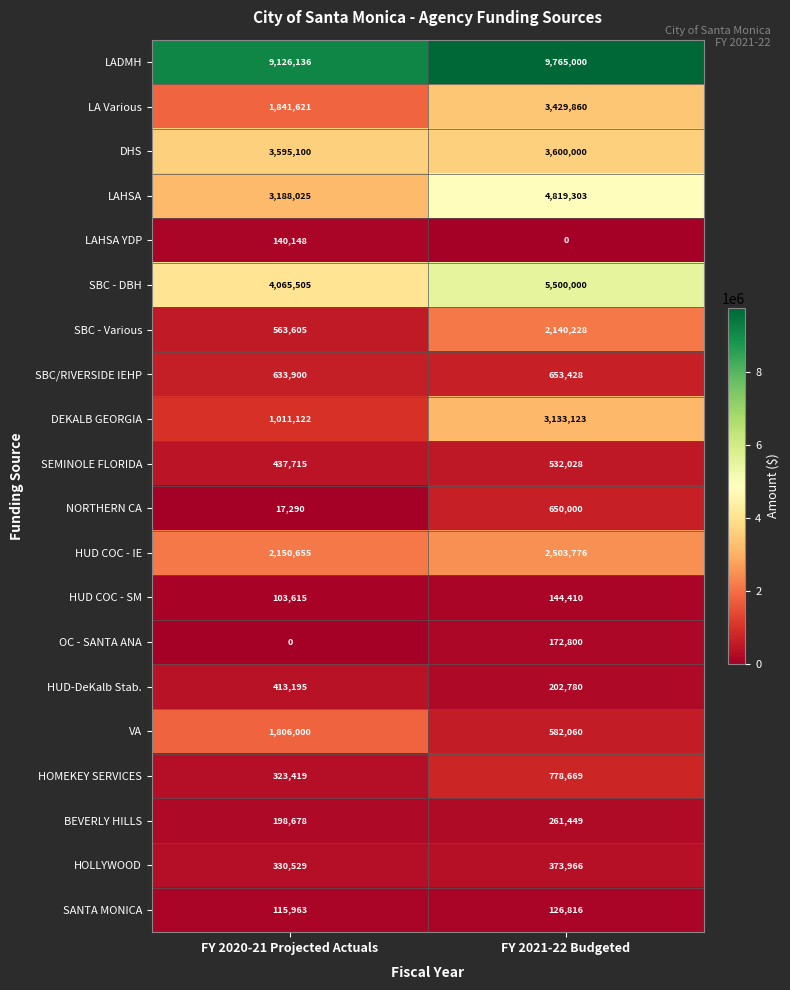

What is the spread (max minus min) of values at FY 2020-21 Projected Actuals?

9126136